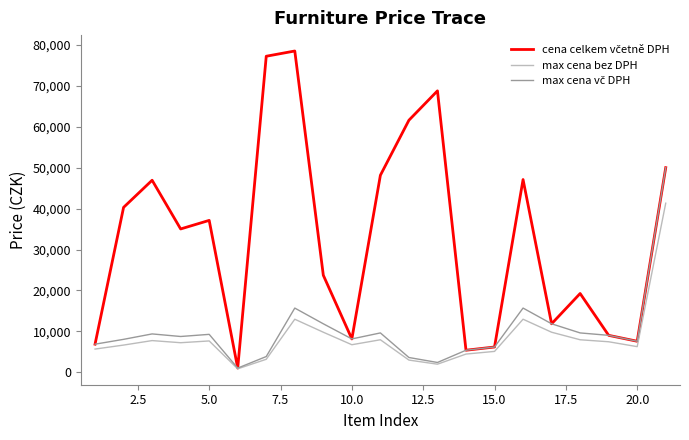

What is the maximum value shown in the chart?

78500.0